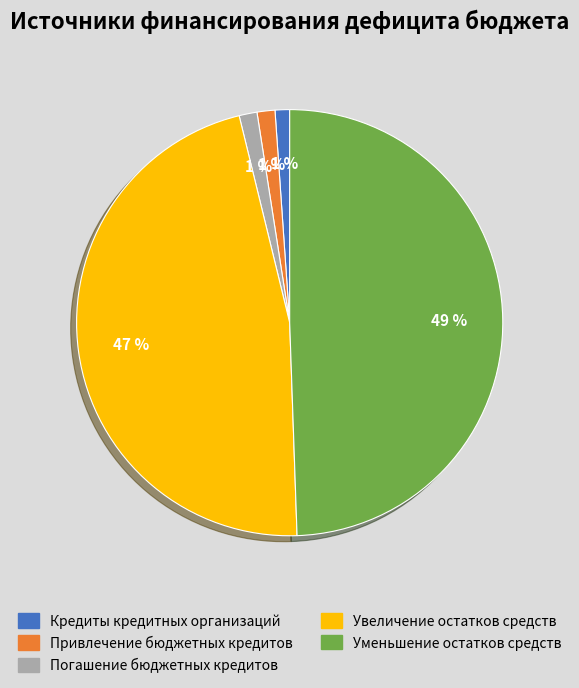

To the nearest percent, what portion does Уменьшение остатков средств represent?

49%